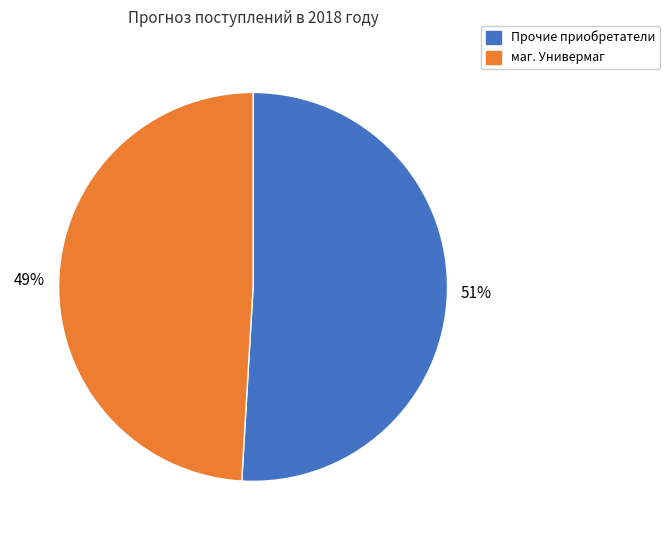

Between Прочие приобретатели and маг. Универмаг, which is larger?

Прочие приобретатели